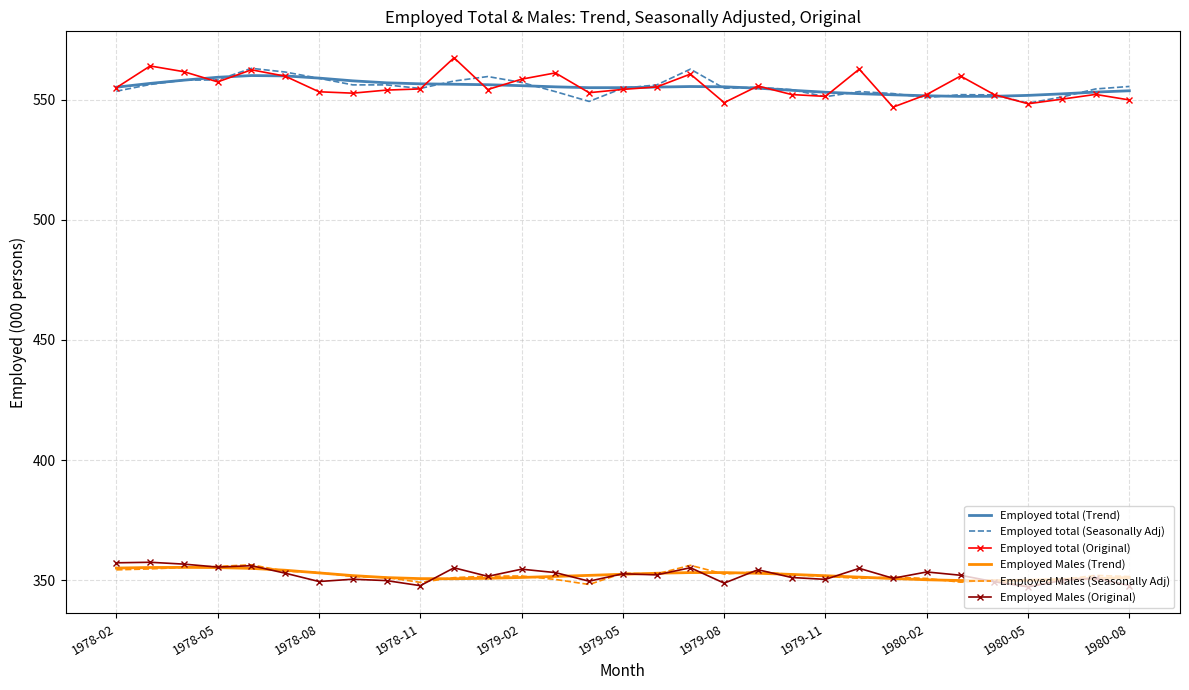

What is the highest value of the Employed total (Seasonally Adj) series?

563.1